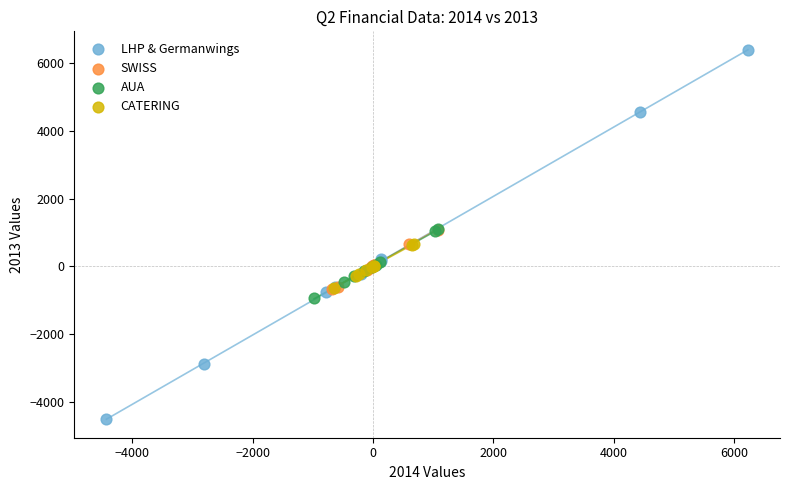

Which series reaches the minimum Y coordinate?

LHP & Germanwings